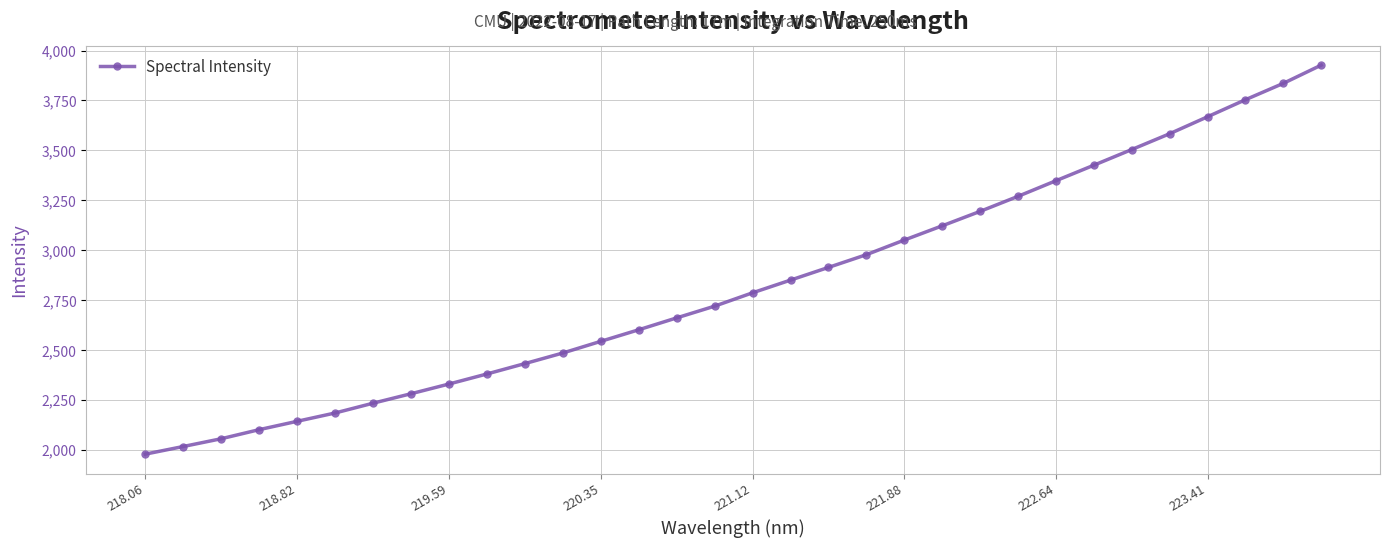

What is the maximum value shown in the chart?

3927.0